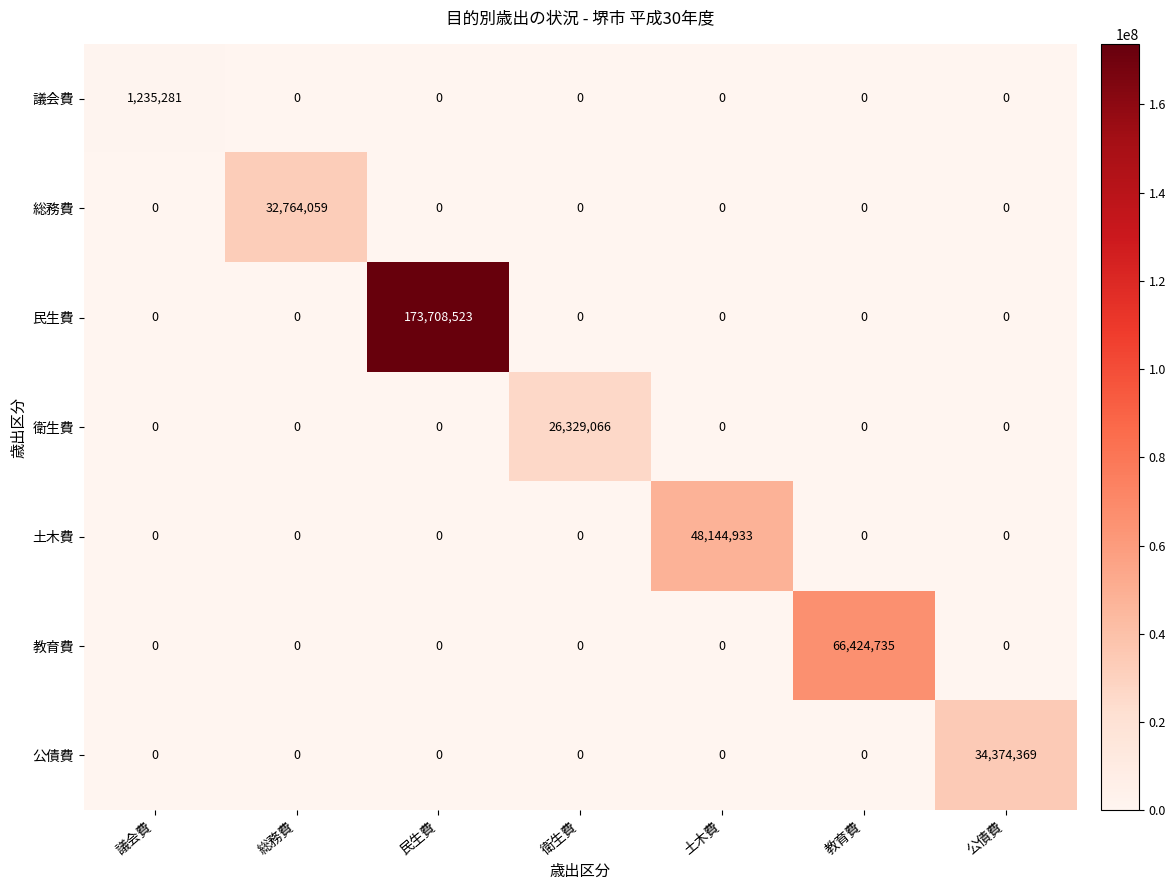

At which category is the sum across all series the highest?

民生費